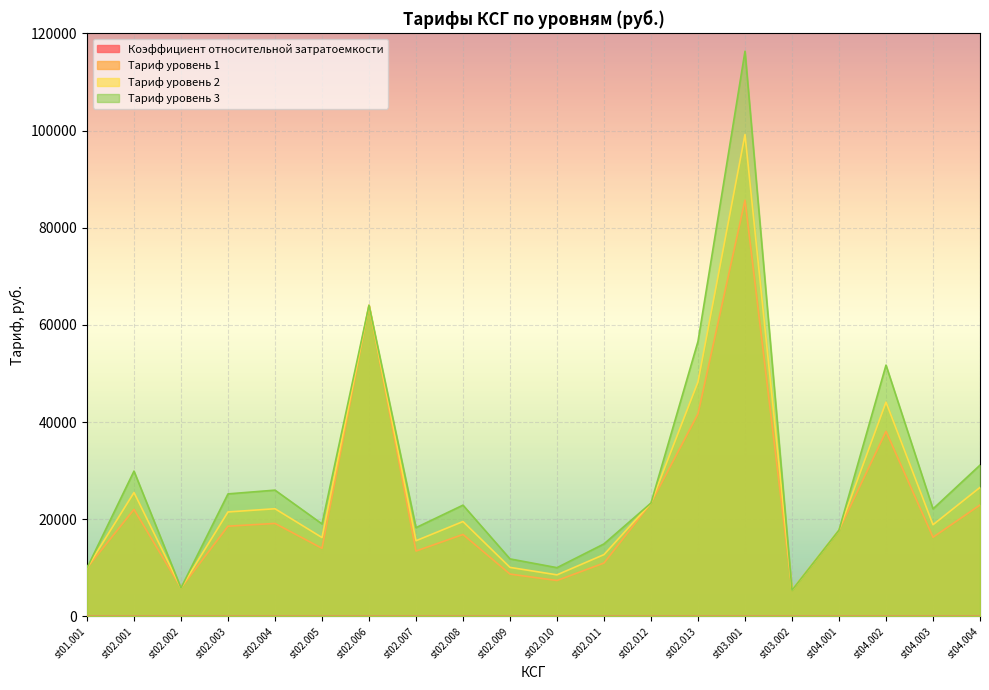

List the series in order of their peak value, highest first.

Тариф уровень 3, Тариф уровень 2, Тариф уровень 1, Коэффициент относительной затратоемкости